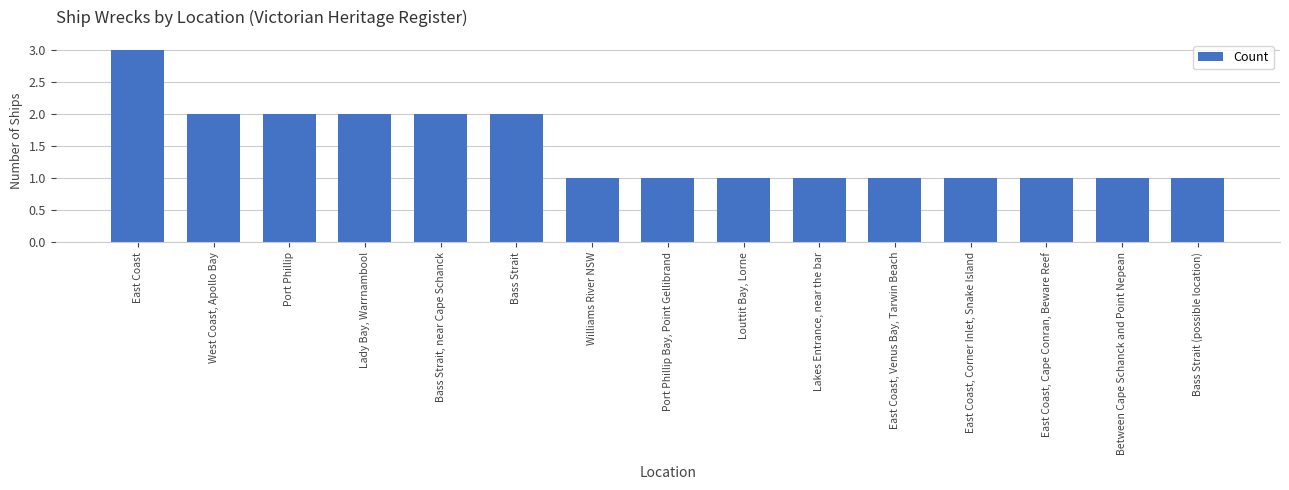

What is the sum of the values at East Coast, Cape Conran, Beware Reef and East Coast?

4